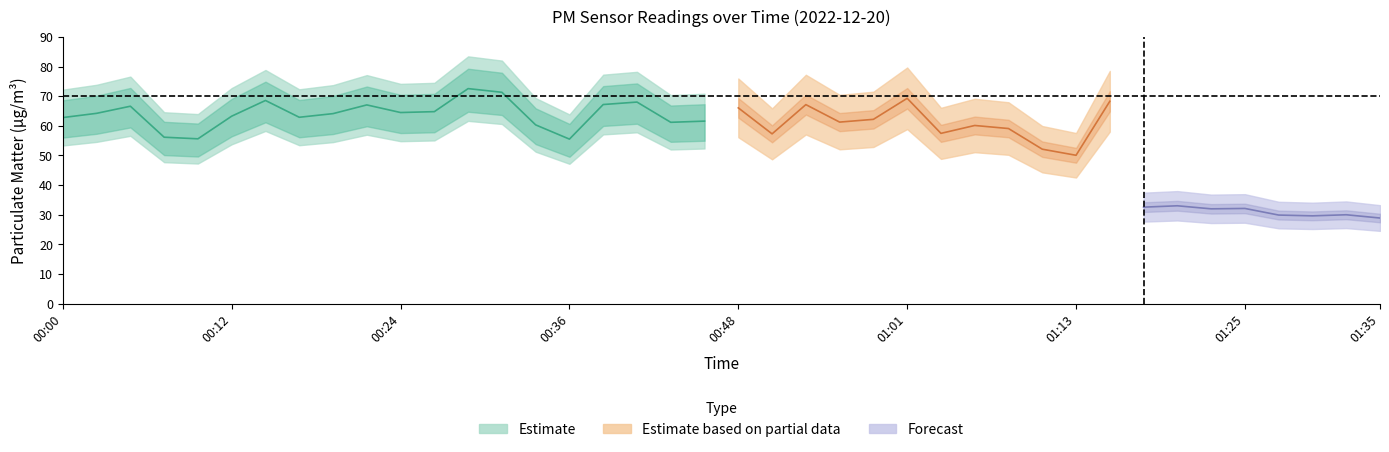

True or false: P2 and P1 cross at least once.

False